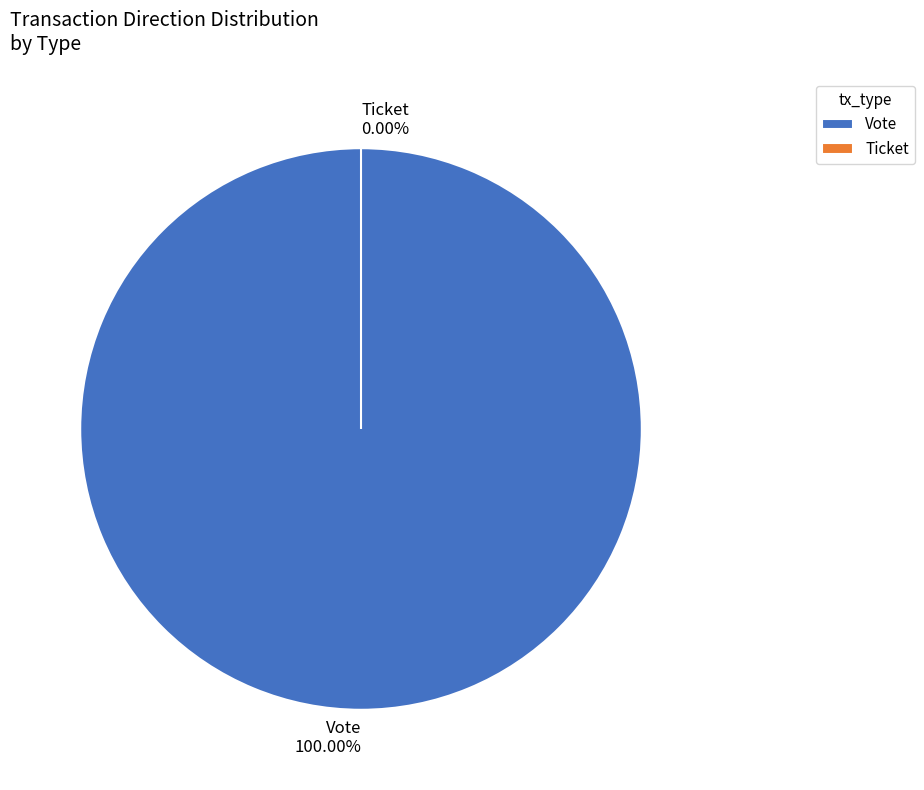

To the nearest percent, what percentage of the pie is Vote?

100%